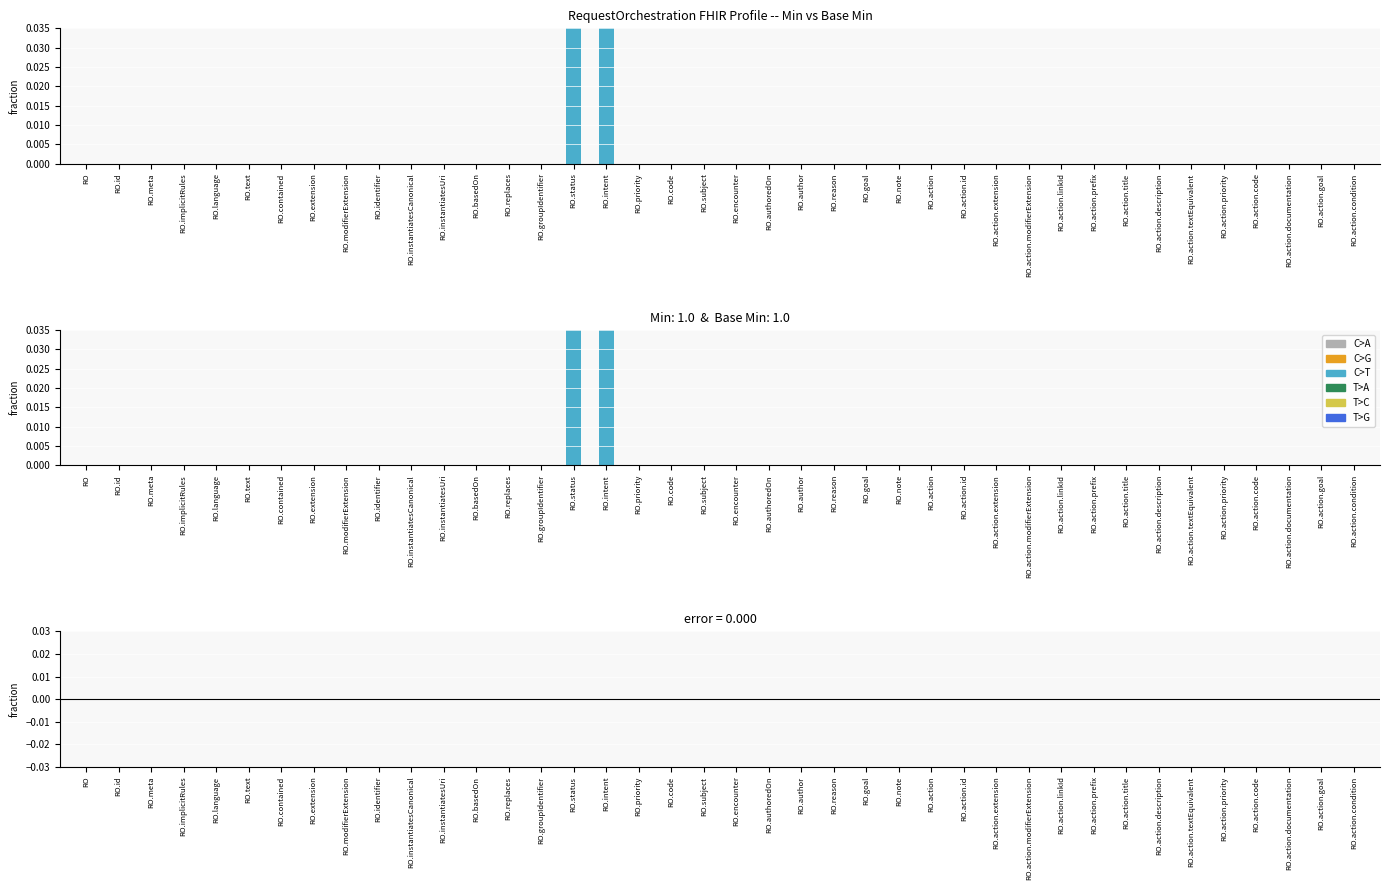

How many bars are there in total?

80